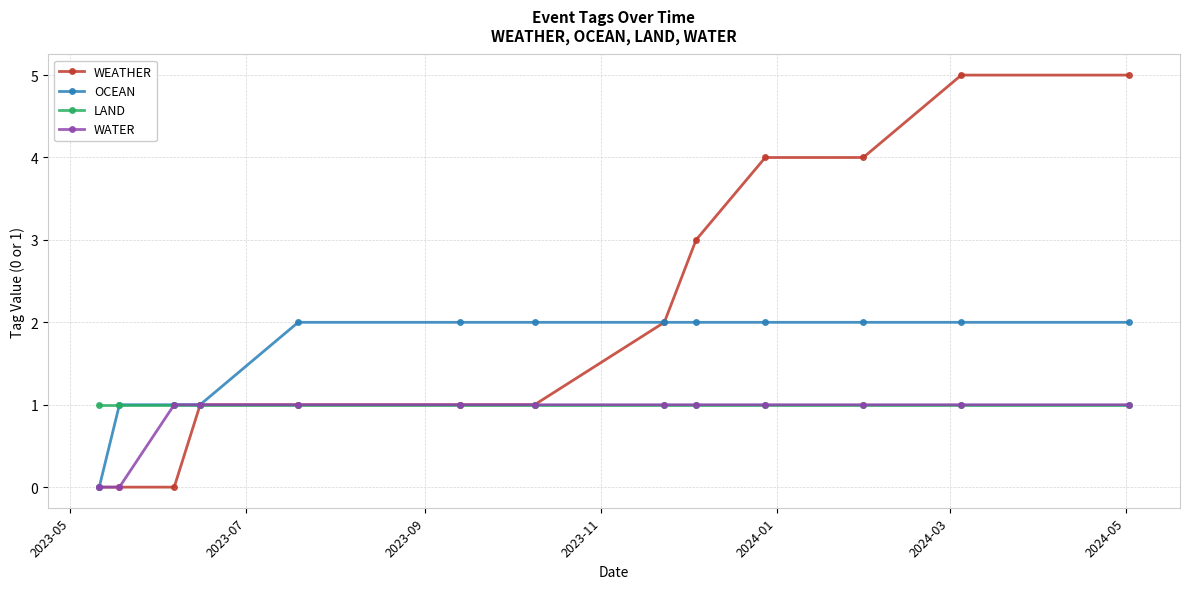

Which series has the widest spread of values?

WEATHER